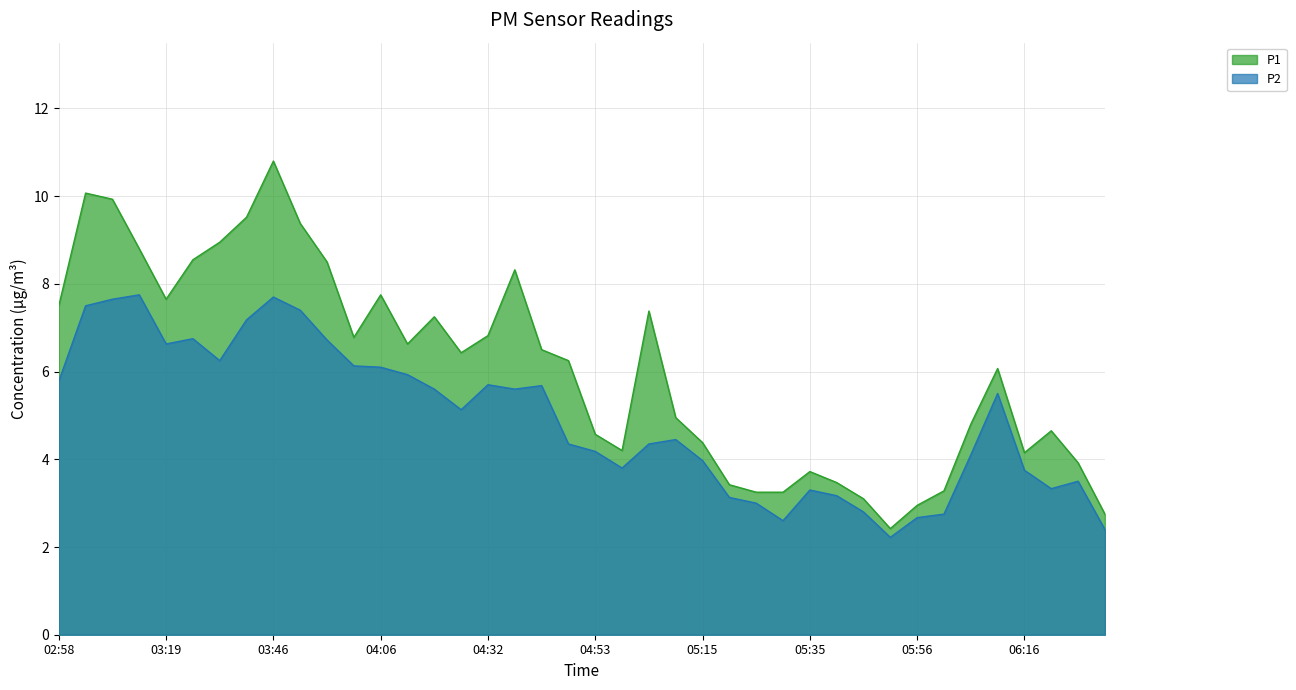

What value does the P1 series have at 04:01?

6.8